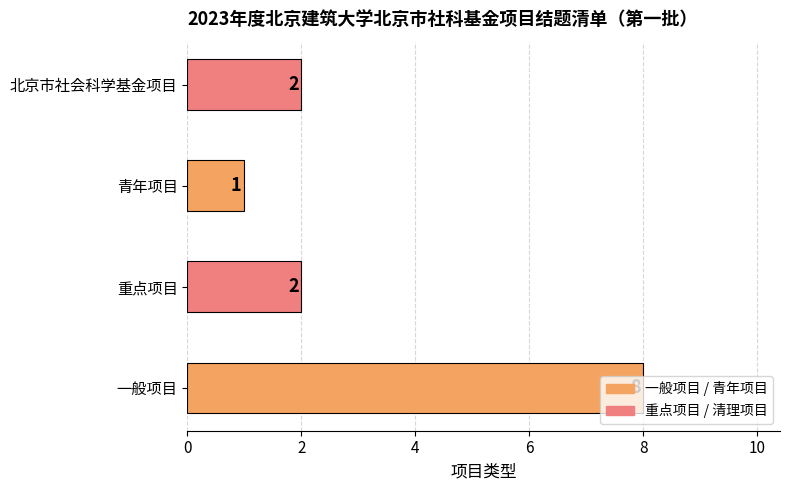

How many values are below 2?

1